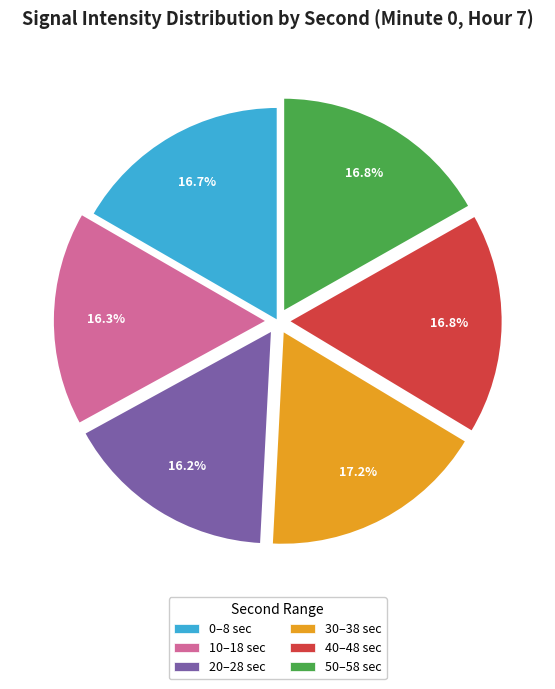

What is the ratio of the value at 30–38 sec to the value at 40–48 sec?

1.0